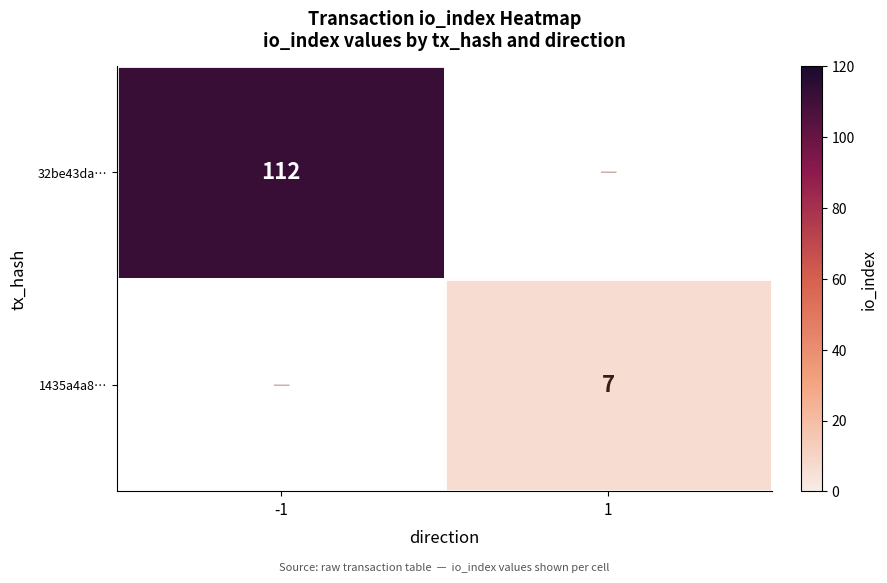

The value of 1435a4a8… at 1 is 7. True or false?

True